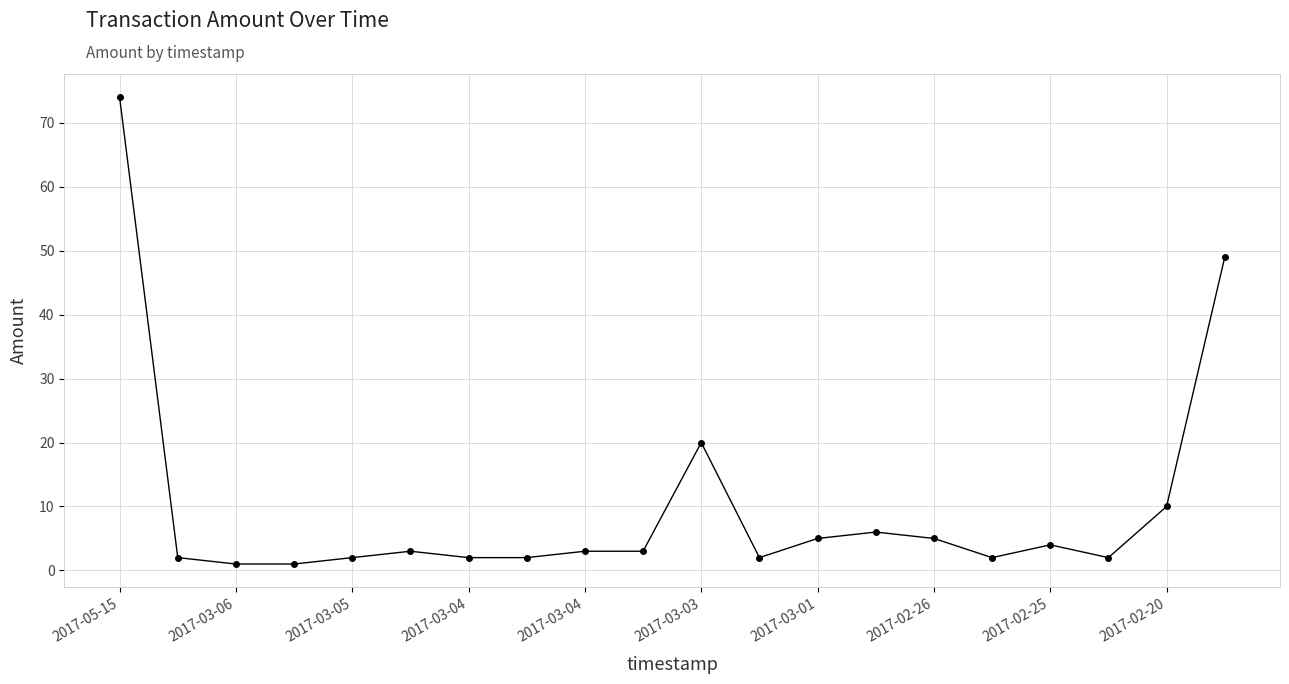

What is the difference between the maximum and minimum values?

73